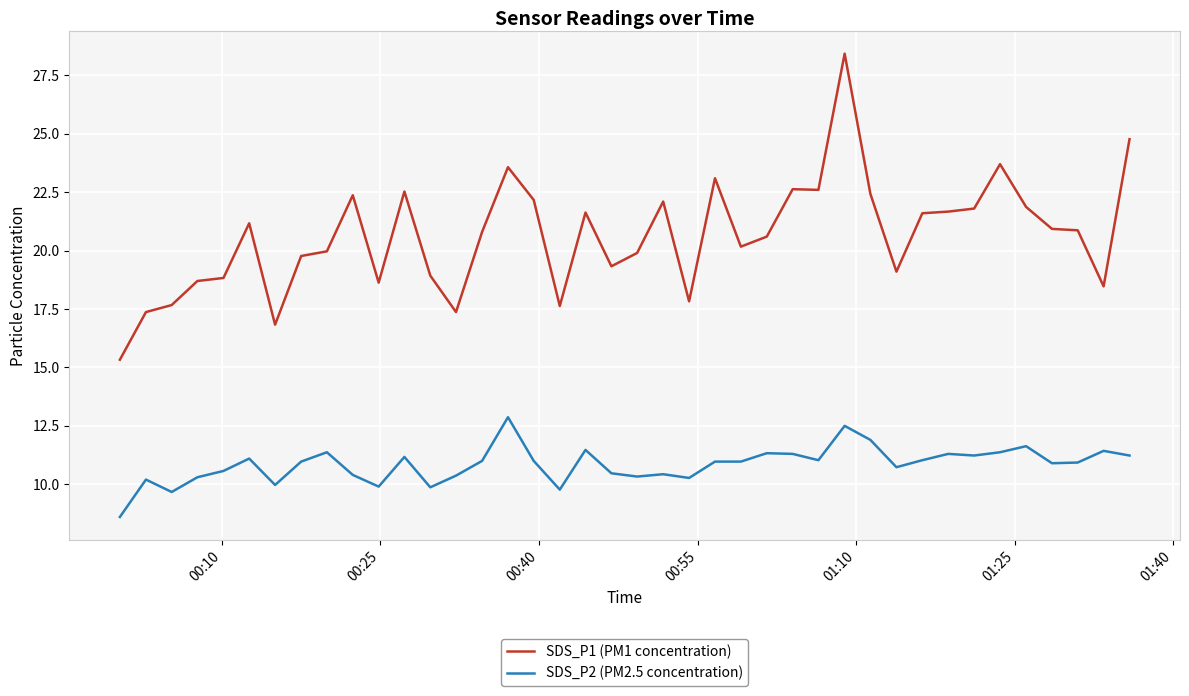

Which series has the widest spread of values?

SDS_P1 (PM1 concentration)